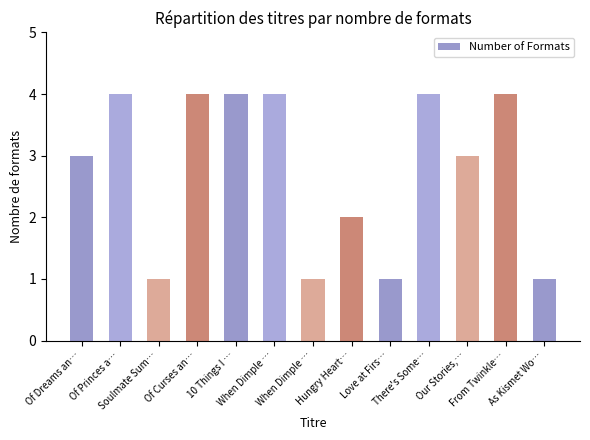

How many distinct data groups are displayed?

1